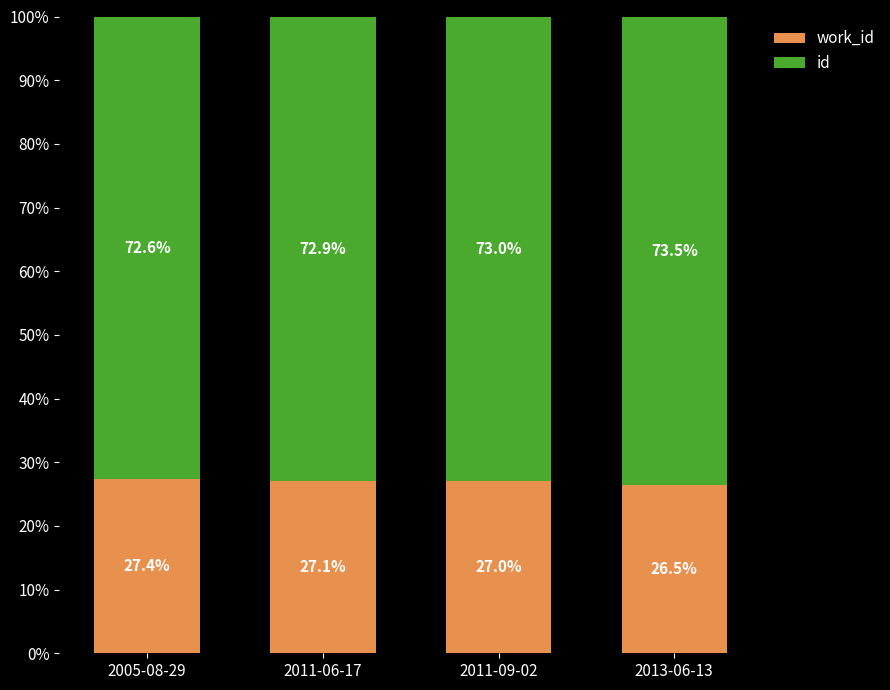

What is the total value across all series at 2013-06-13?

100.0